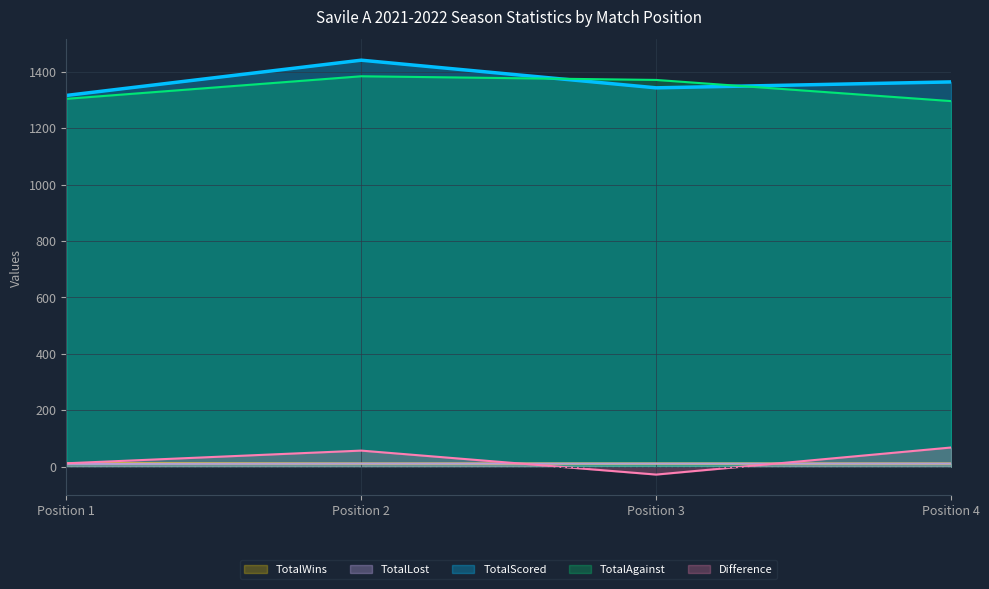

Reading left to right, list all the values displayed in this chart.

TotalWins: 12	11	11	11
TotalLost: 10	11	11	11
TotalScored: 1316	1441	1343	1364
TotalAgainst: 1304	1384	1371	1296
Difference: 12	57	-28	68